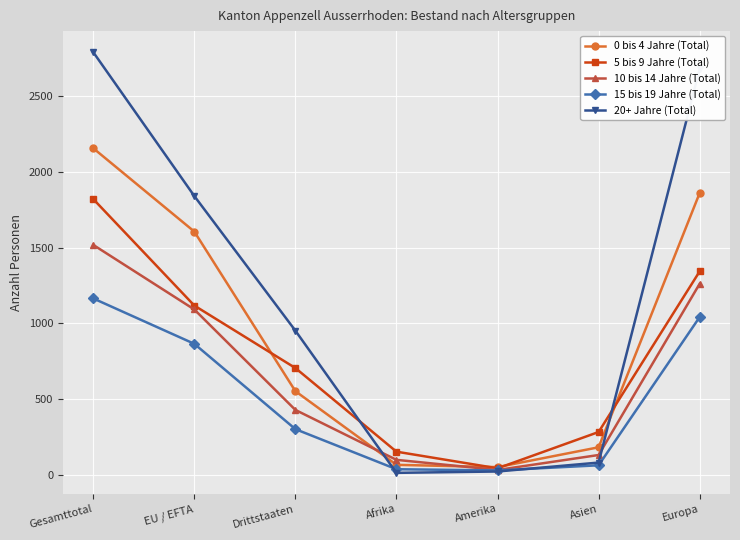

How many times do 20+ Jahre (Total) and 15 bis 19 Jahre (Total) cross each other?

2